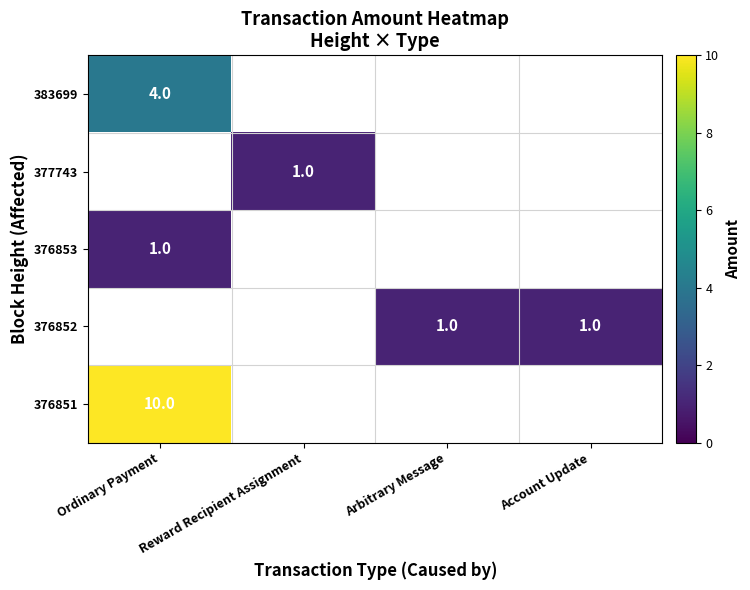

The value of 376853 at Ordinary Payment is 1. True or false?

True